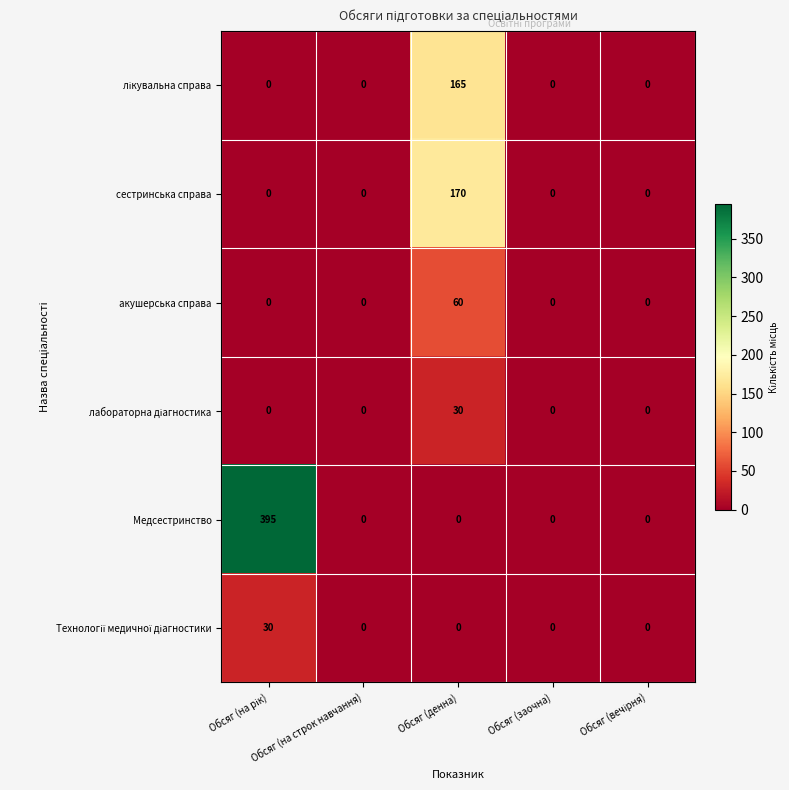

How many categories are shown in the chart?

5